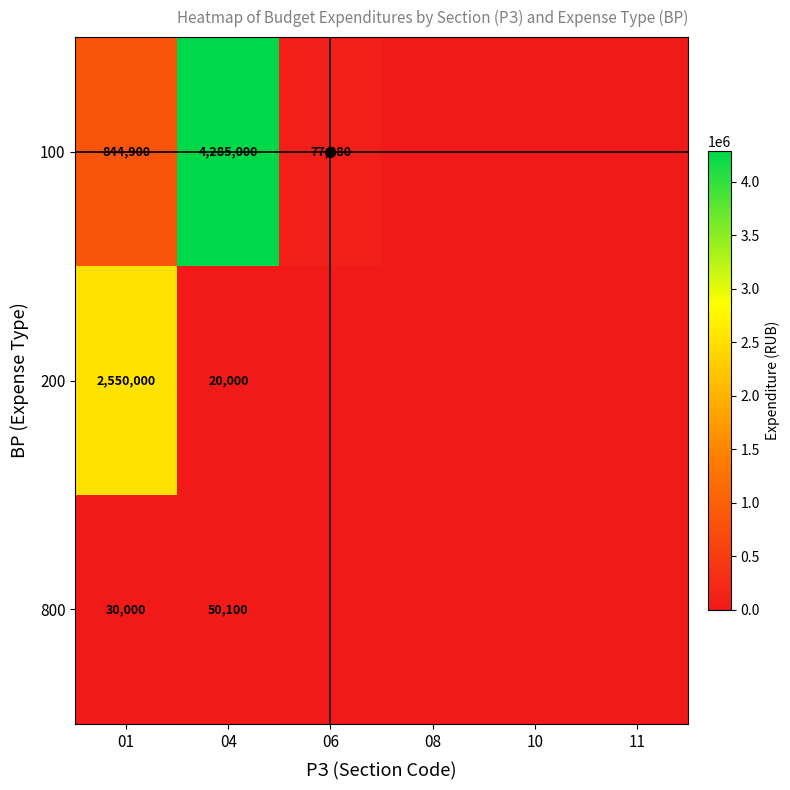

How many data points in 100 are above 77880?

2